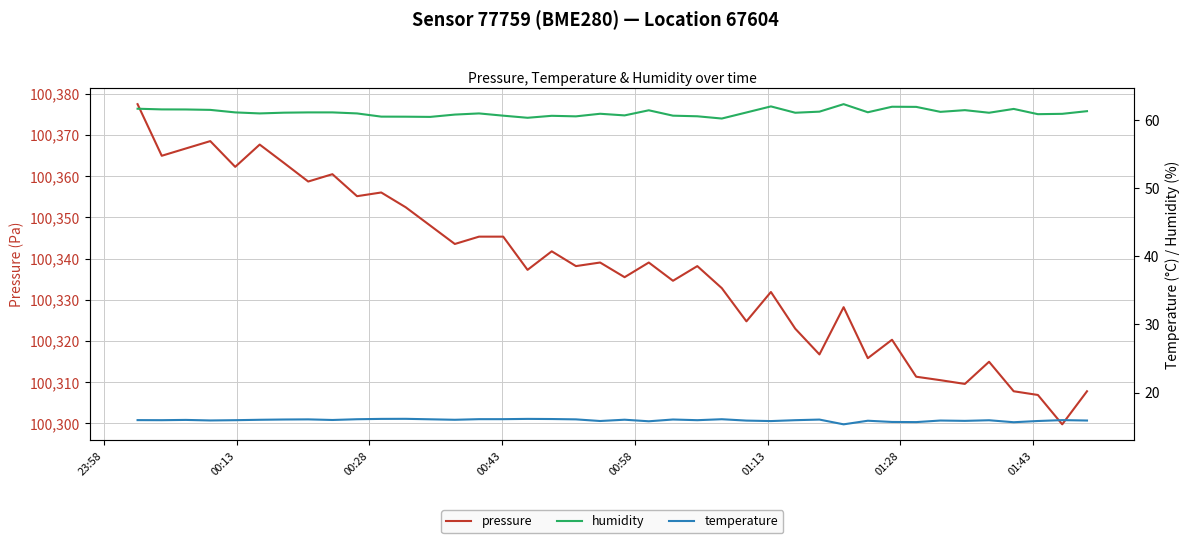

Count the number of categories in the chart.

40